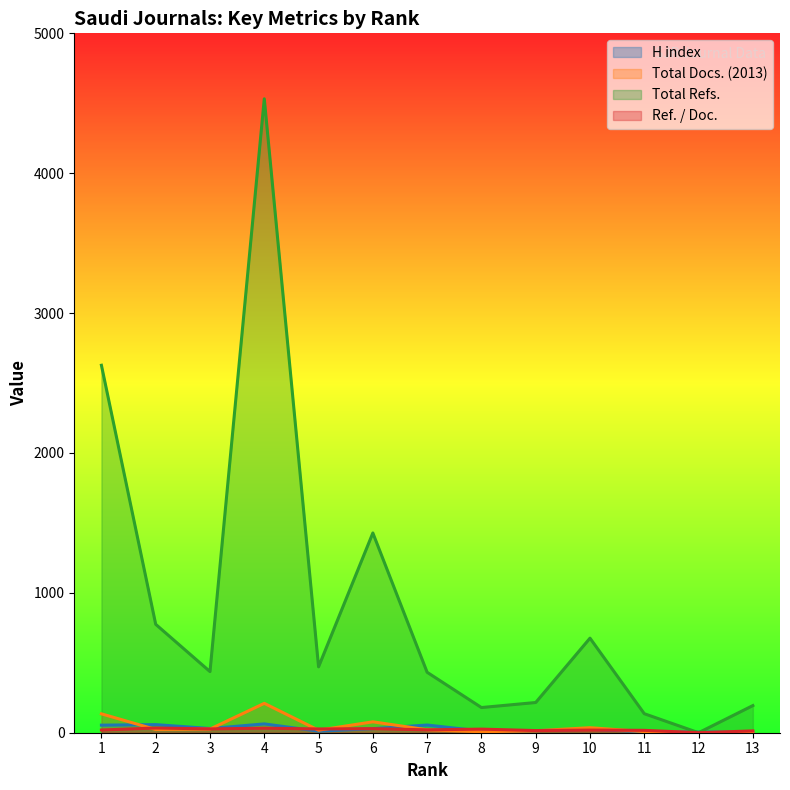

List the series in order of their peak value, highest first.

Total Refs., Total Docs. (2013), H index, Ref. / Doc.